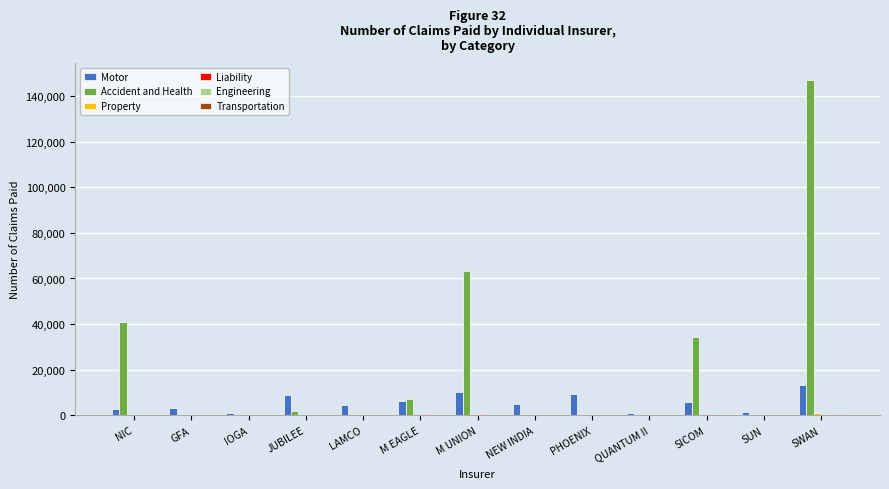

Are the bars horizontal?

No